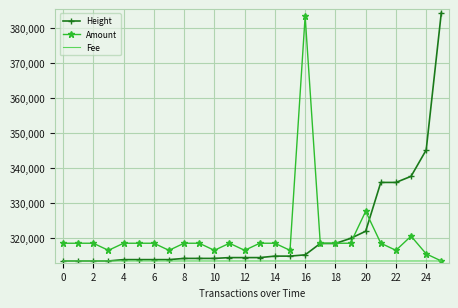

What is the minimum value shown in the chart?

313413.0